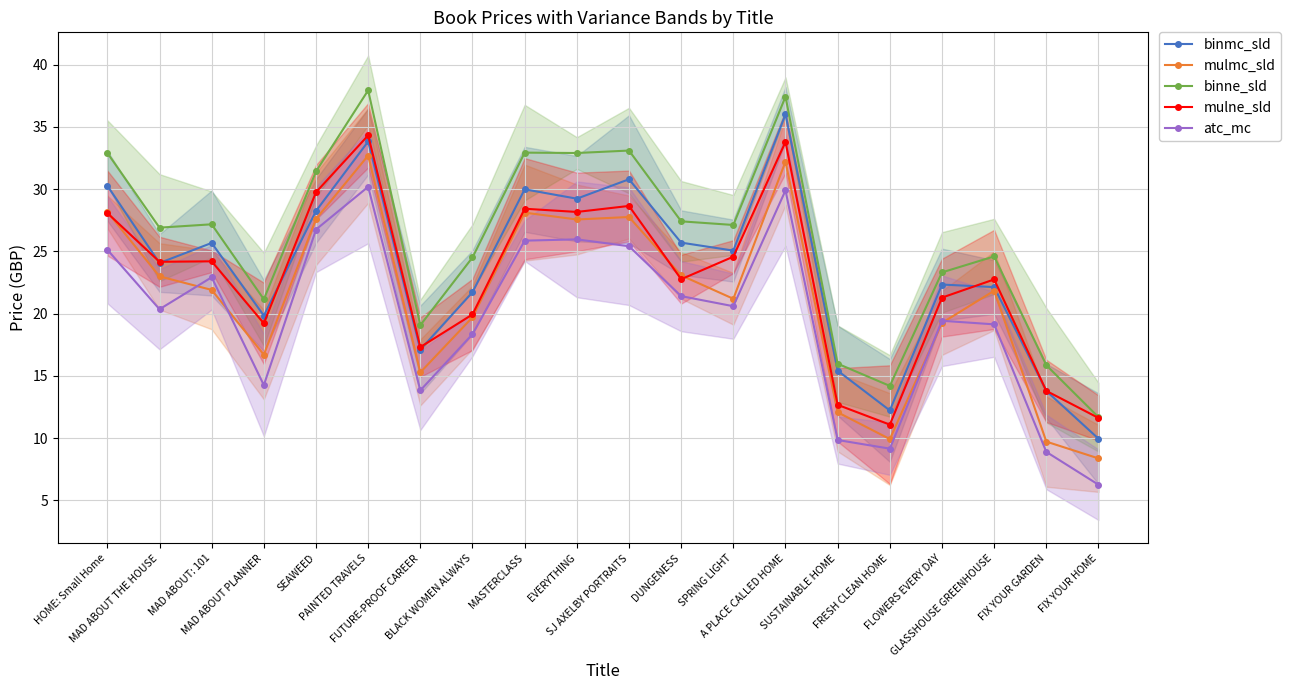

Is the value of mulne_sld at FUTURE-PROOF CAREER greater than the value of atc_mc at SUSTAINABLE HOME?

Yes